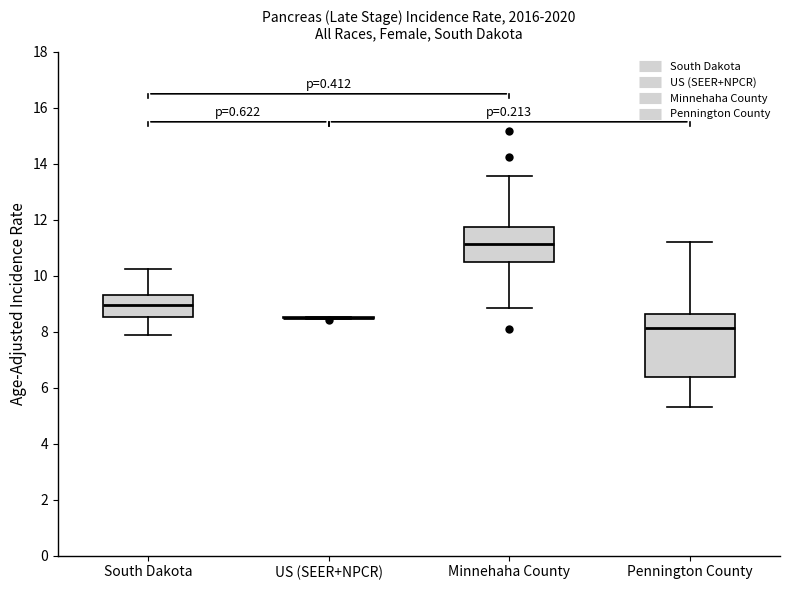

Reading left to right, transcribe this box plot: for each box, give where its median line is, the range the box spans, and where its two whiskers end, as read against the y-axis. The values are not printed on the chart, so give them approximately, as read against the axis.

South Dakota: median 9.0, box 8.6 to 9.4, whiskers 8.0 to 10.2
US (SEER+NPCR): box collapsed to a line at 8.6, whiskers 8.4 to 8.6
Minnehaha County: median 11.2, box 10.4 to 11.8, whiskers 8.8 to 13.6
Pennington County: median 8.2, box 6.4 to 8.6, whiskers 5.2 to 11.2